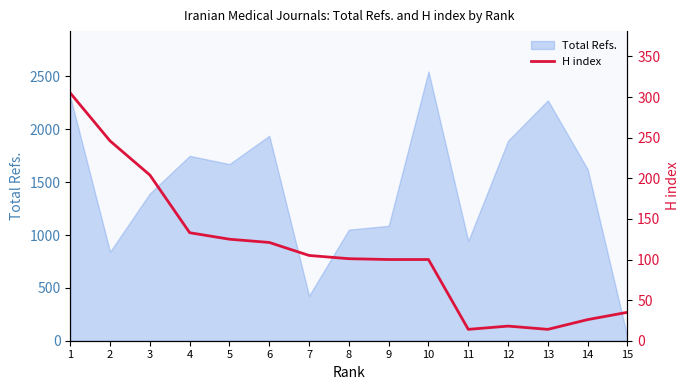

Reading left to right, extract all data points from this chart.

305	246	204	133	125	121	105	101	100	100	14	18	14	26	35